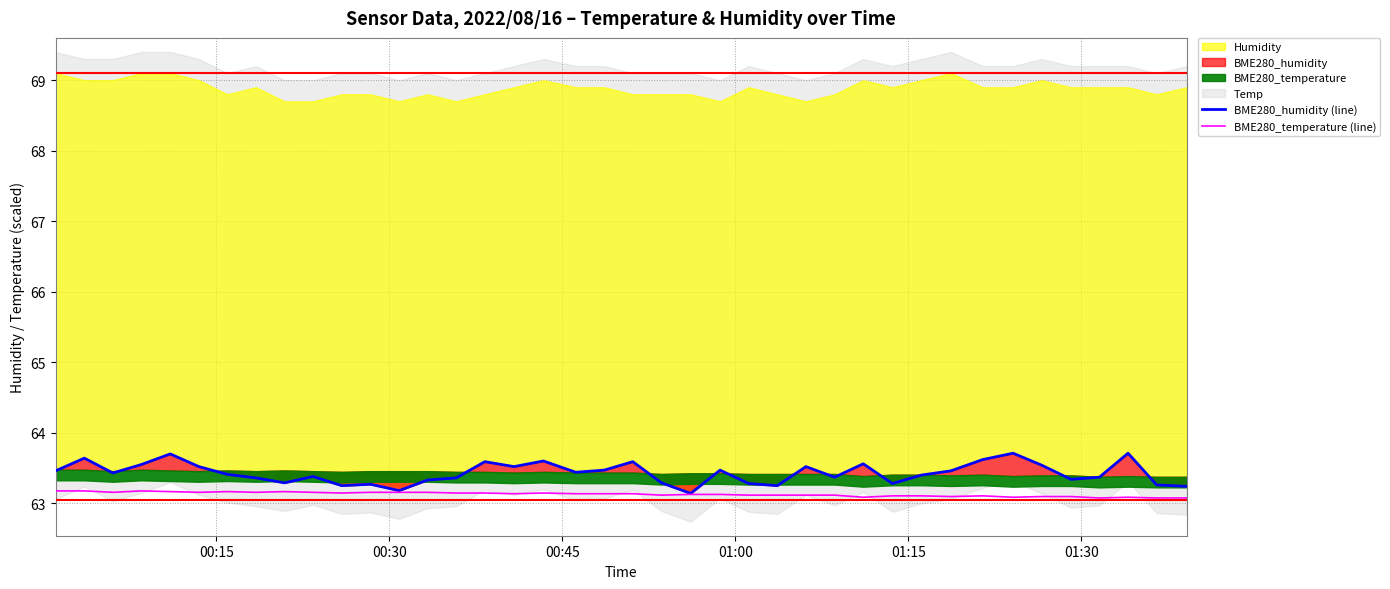

What is the maximum value for BME280_temperature (line)?

63.2